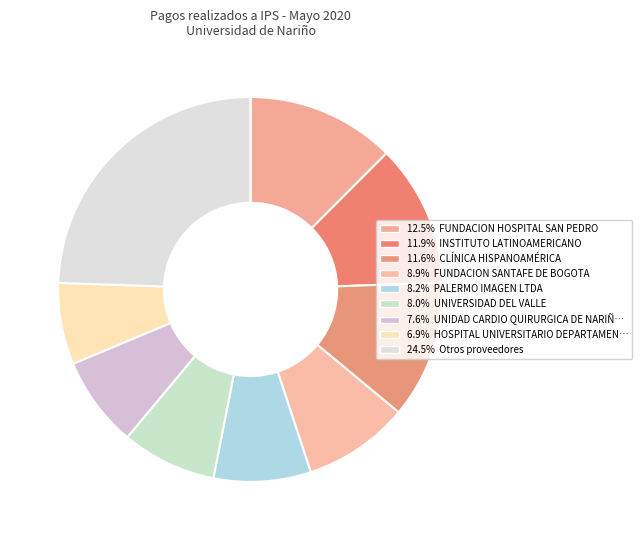

Is there a majority slice in this chart?

No